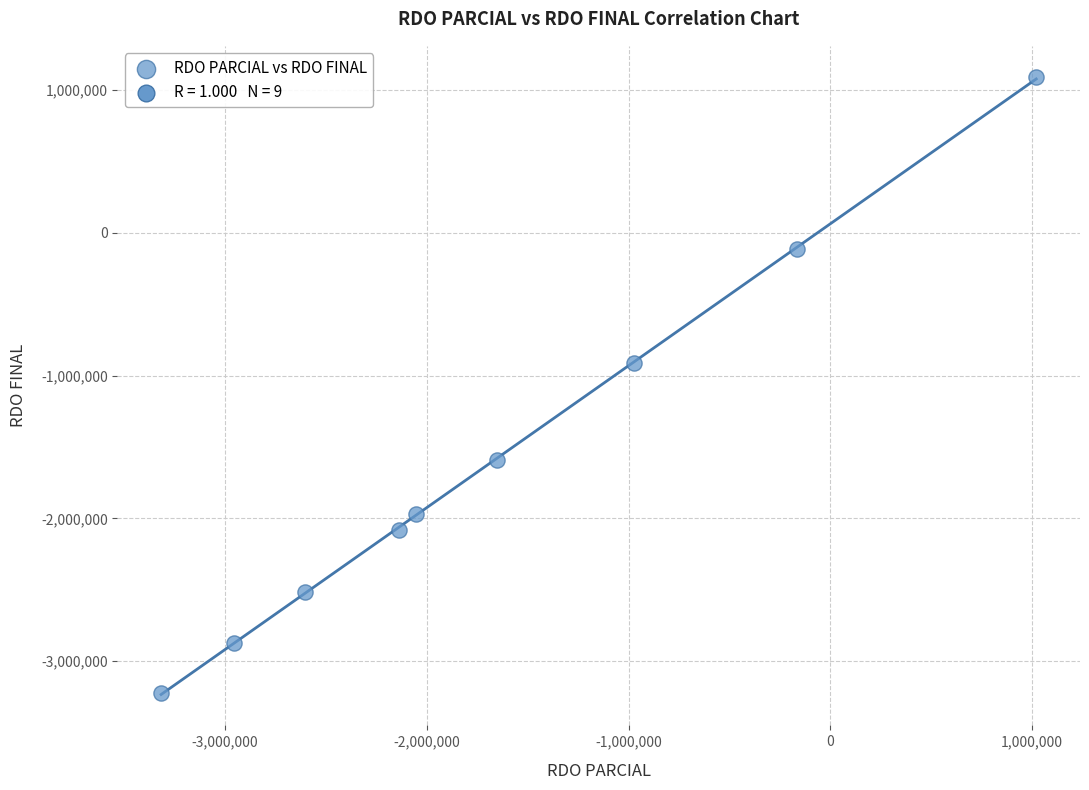

What Y value in the scatter plot is closest to -1066060?

-910633.8